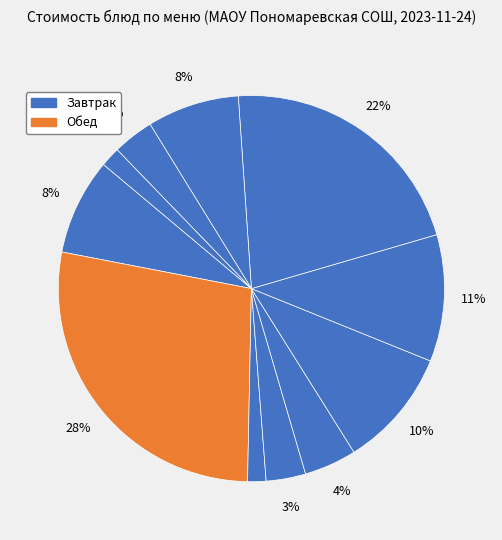

Which slice is the smallest?

Чай с лимоном и сахаром